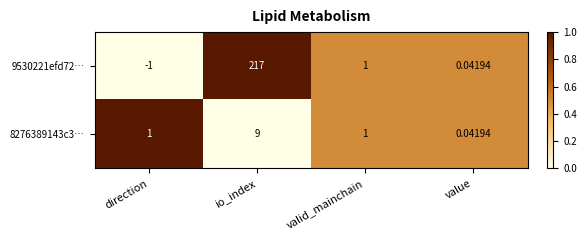

At io_index, list the series in order from smallest to largest.

8276389143c3…, 9530221efd72…